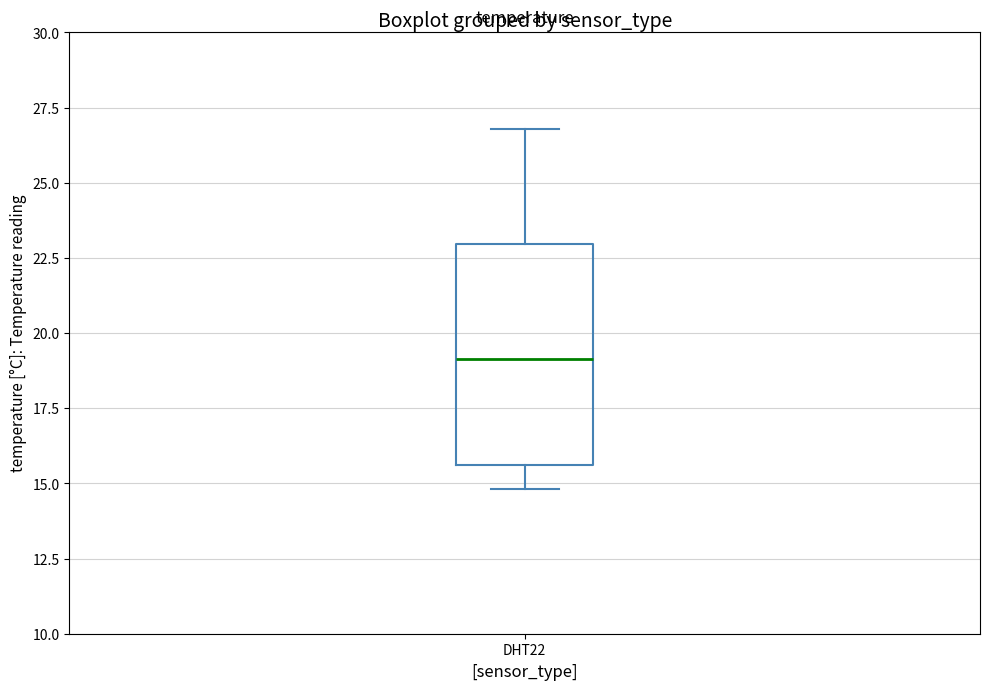

Where does the median line of the box for DHT22 sit on the y-axis? The values are not printed on the chart, so give them approximately, as read against the axis.

19.0